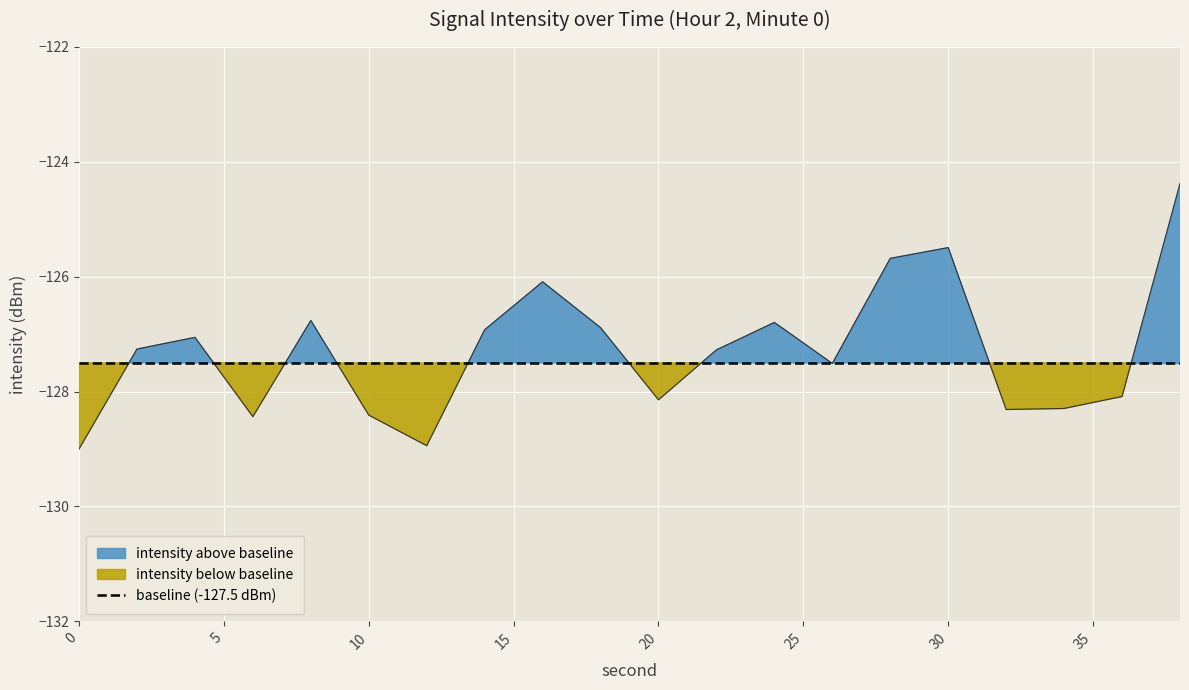

What is the sum of the values at 14 and 4?

-254.0